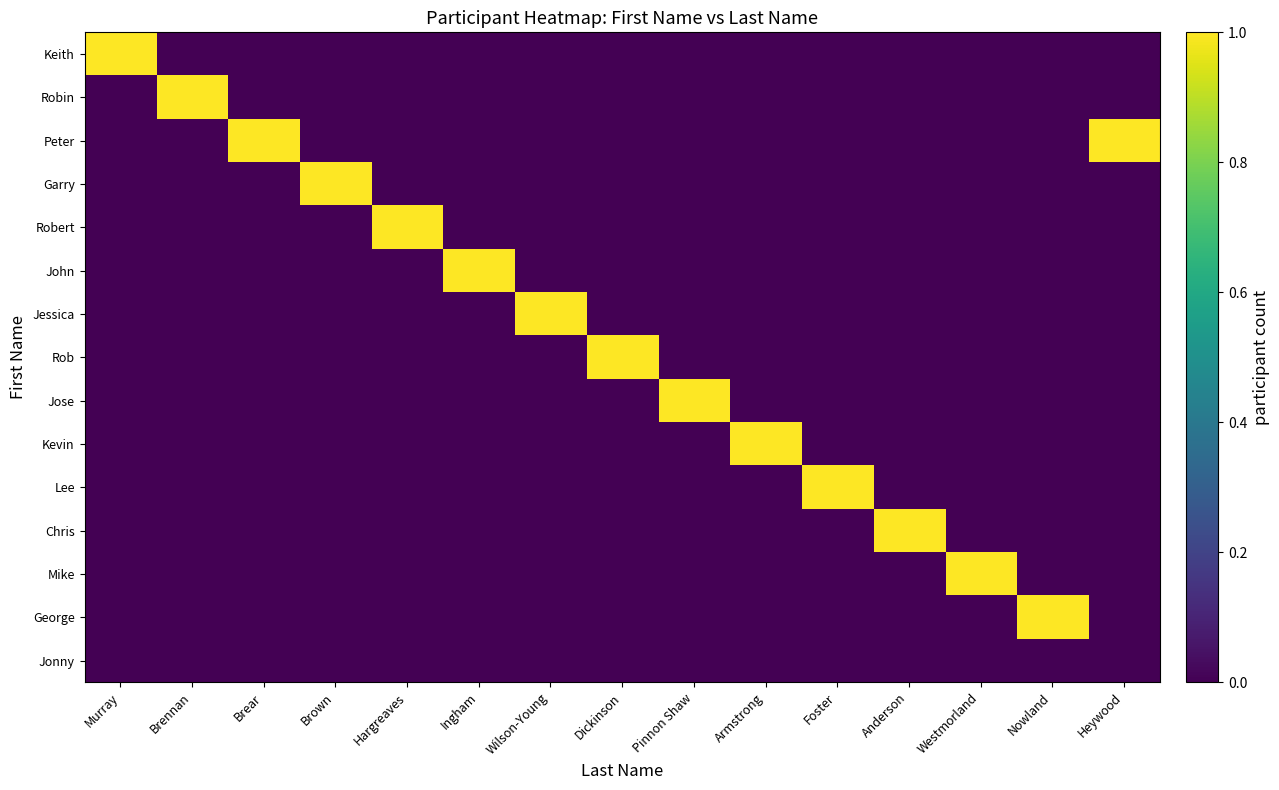

What is the spread (max minus min) of values at Brear?

1